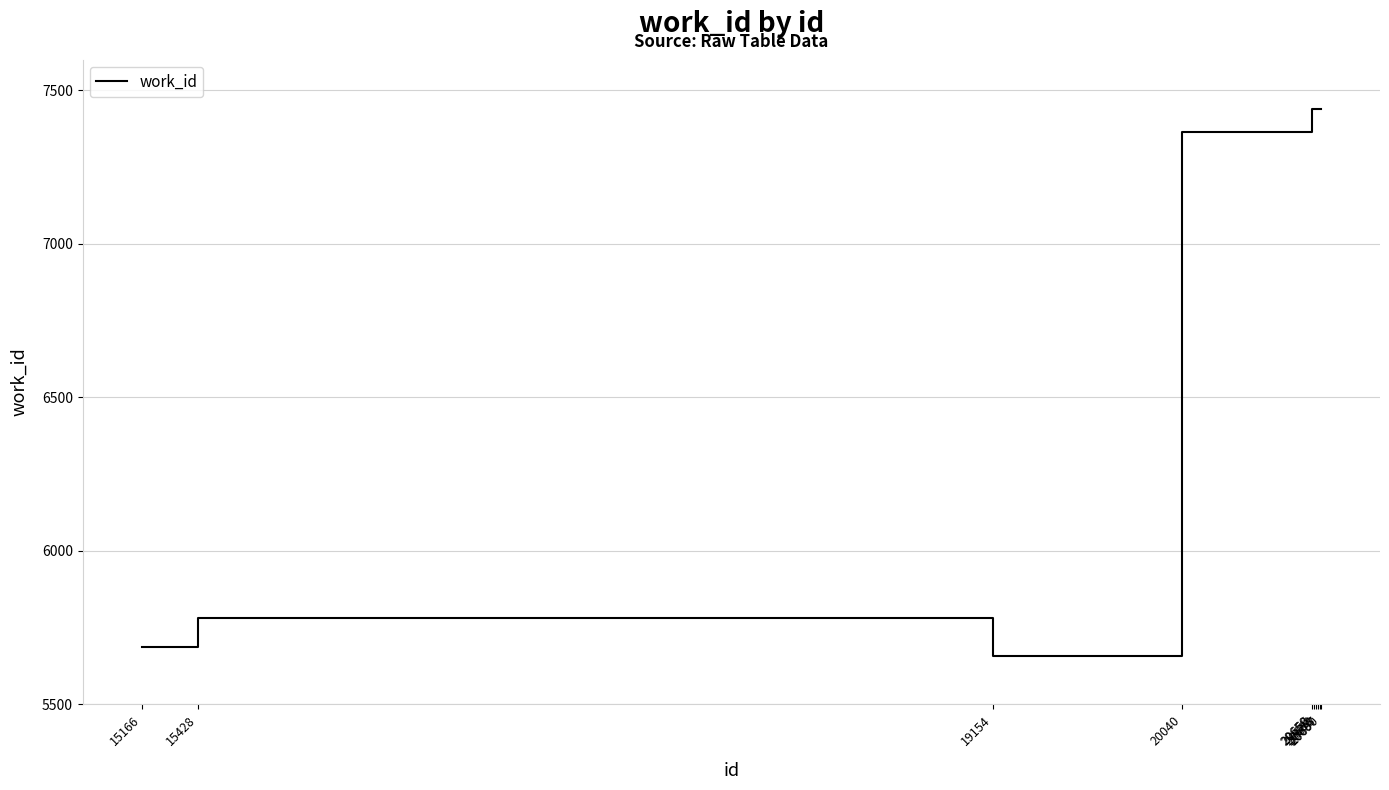

Which has a higher value, 15428 or 20656?

20656